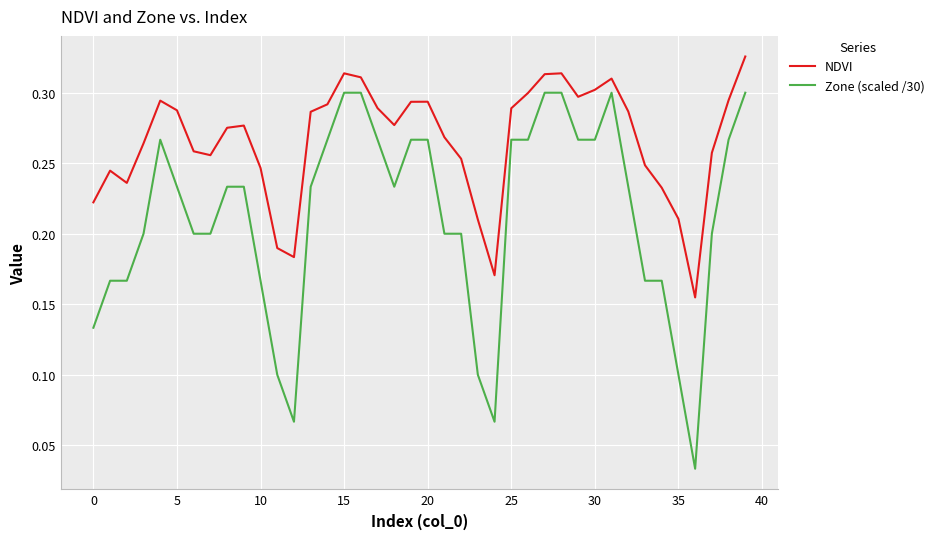

Which series has the largest total across all categories?

NDVI